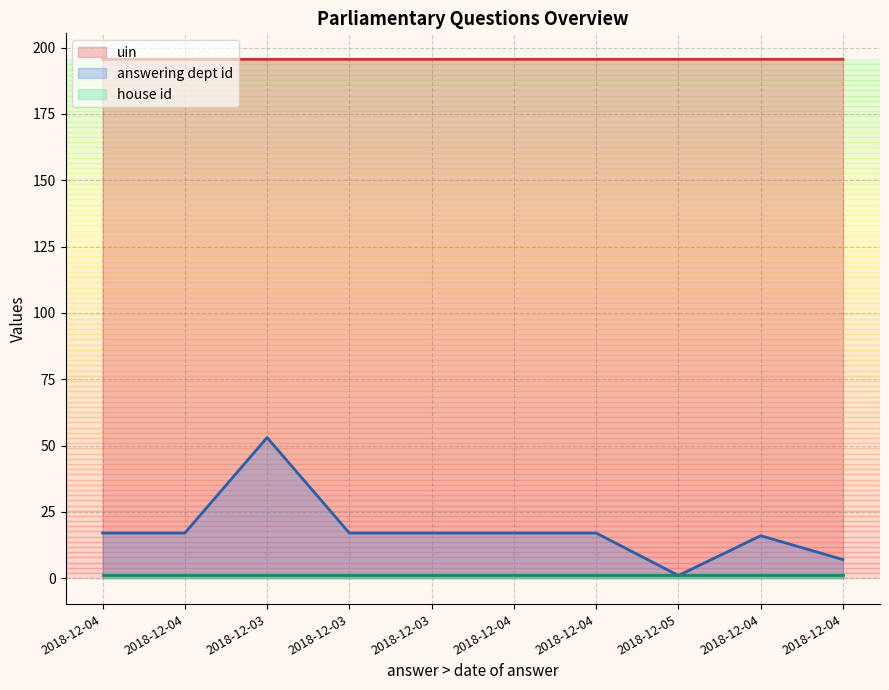

What is the highest value of the answering dept id series?

53.0